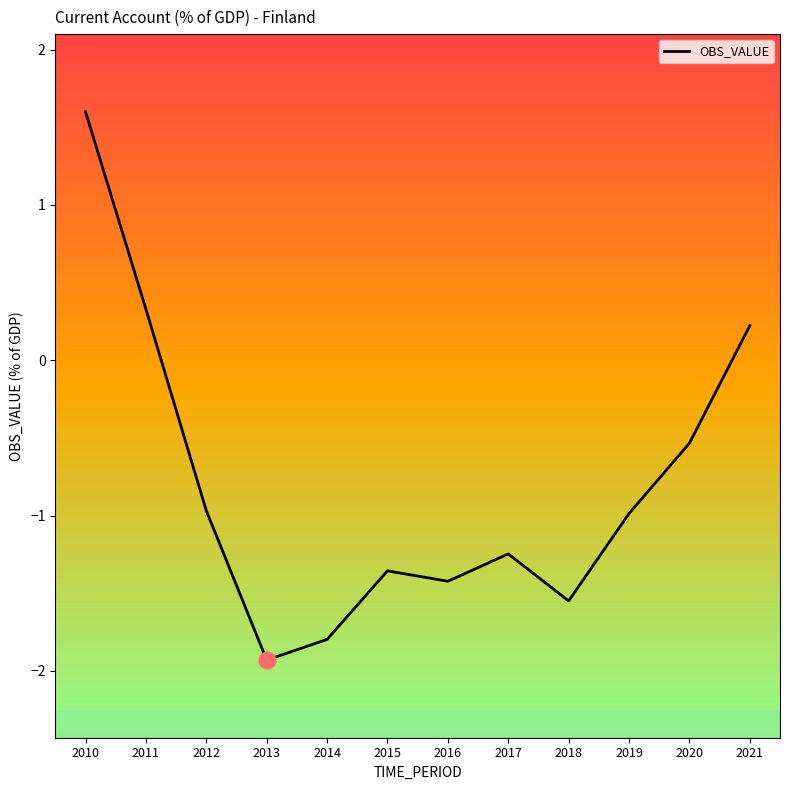

The value at 2019 is -1.0. True or false?

True